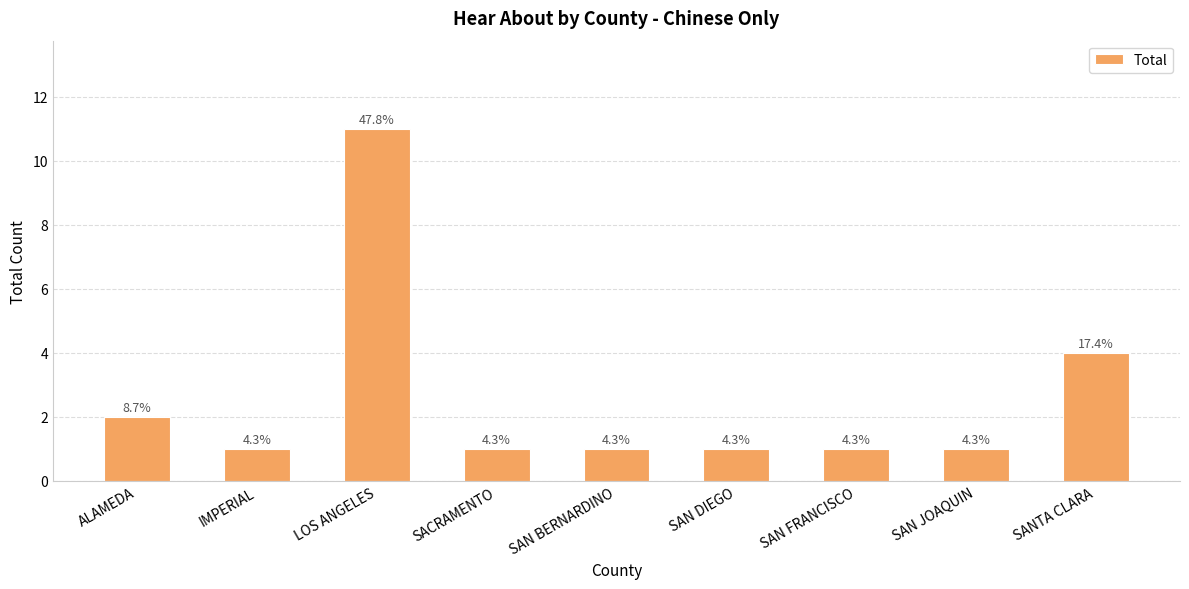

Are the bars horizontal?

No